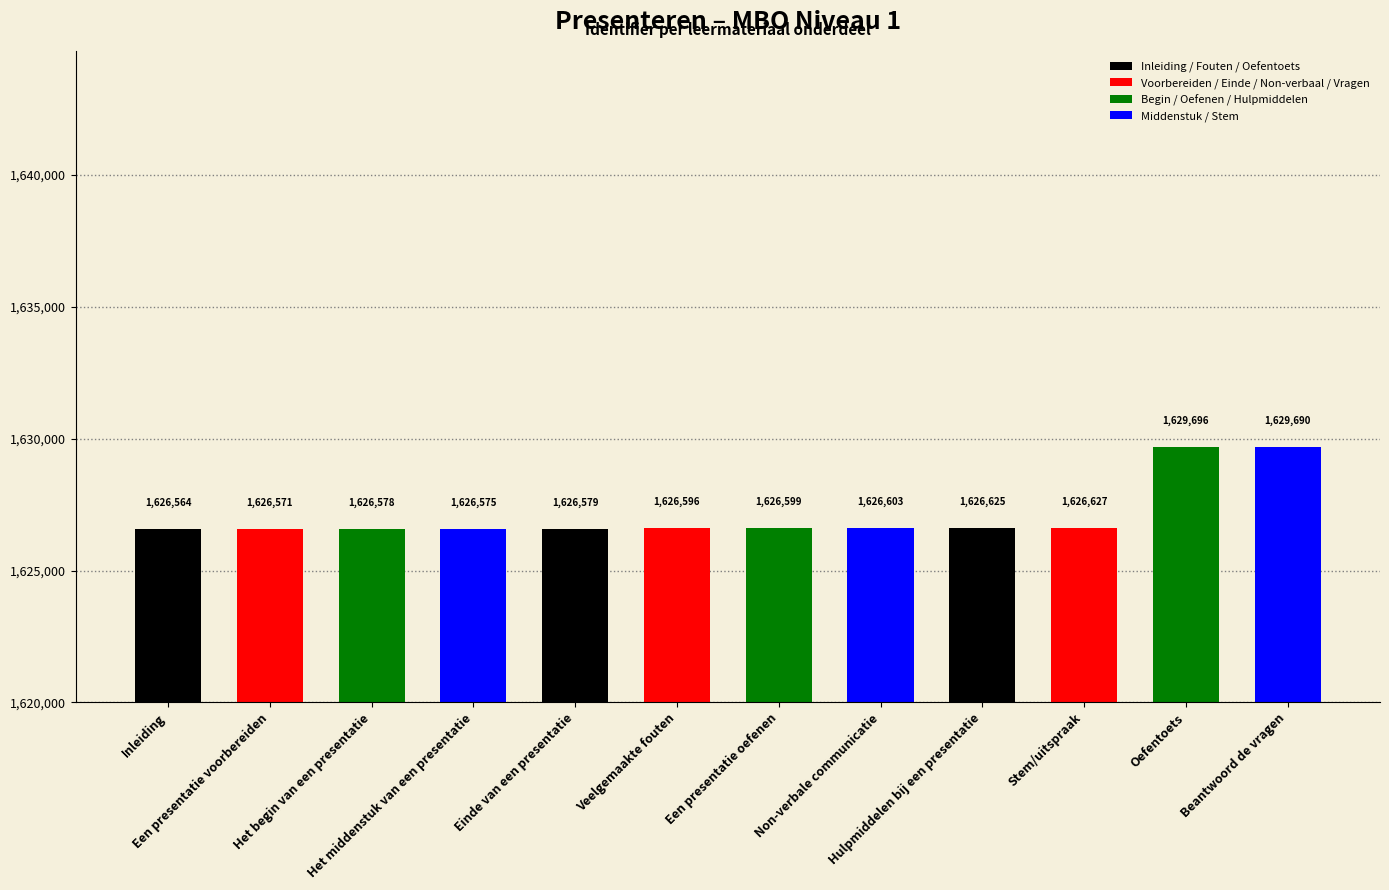

What is the label of the 7th bar from the left?

Een presentatie oefenen